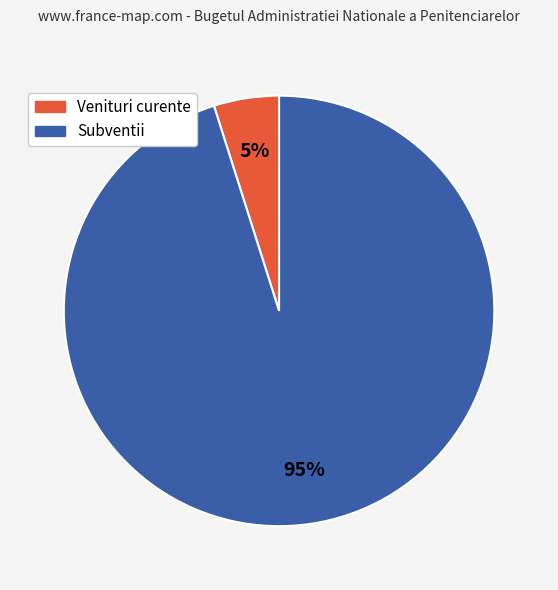

Which category accounts for the majority?

Subventii